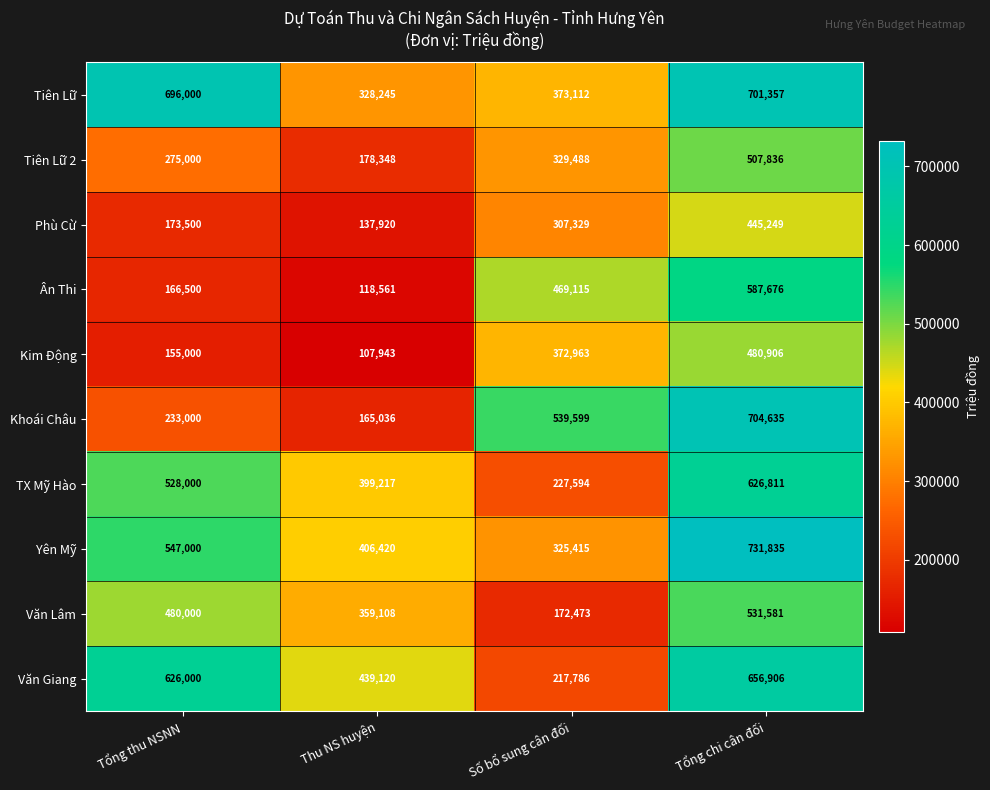

What is the smallest value displayed?

107943